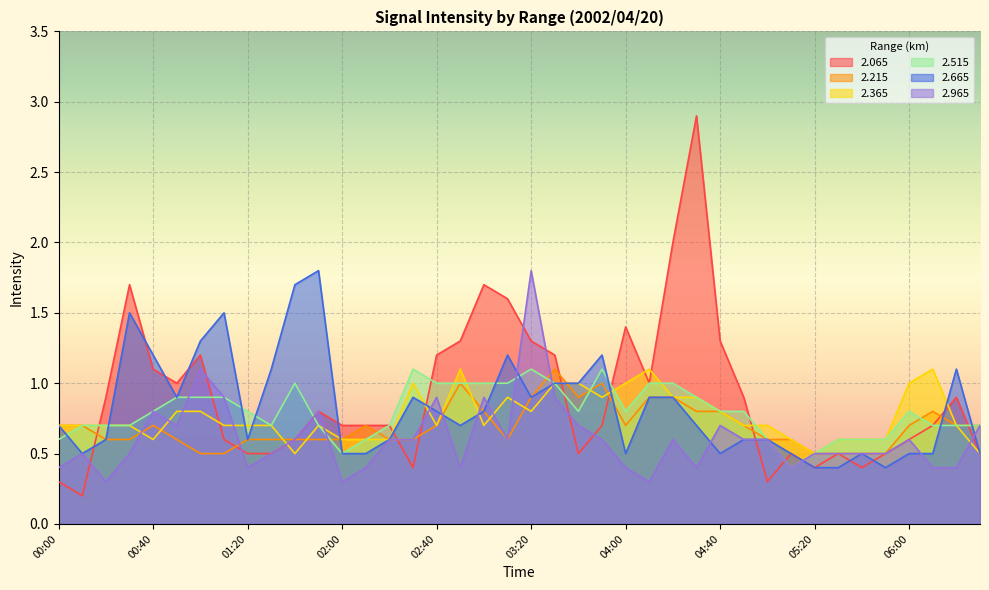

What is the maximum value shown in the chart?

2.9